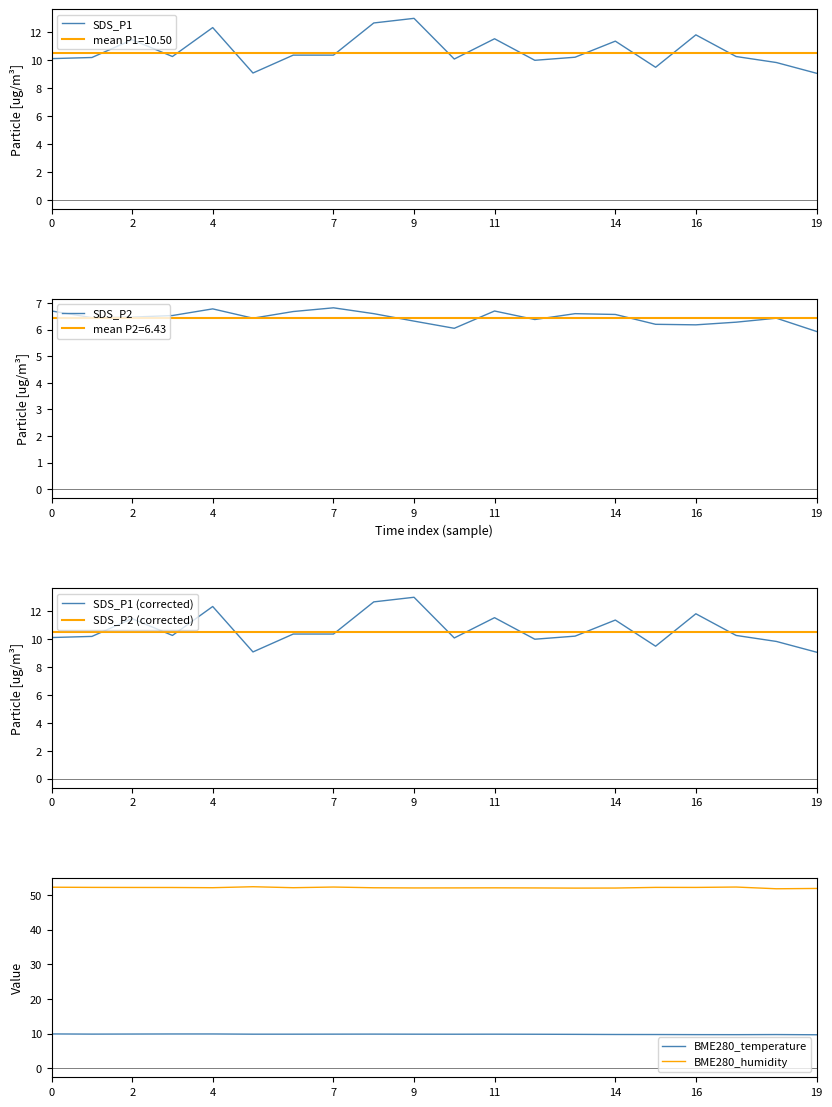

At which category is the sum across all series the highest?

9